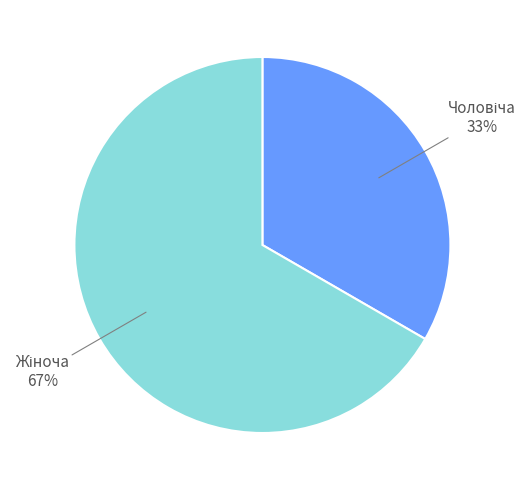

Does any single category account for the majority?

Yes